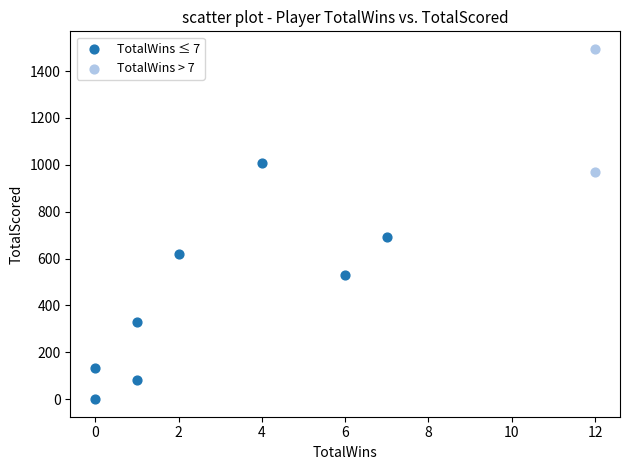

Which series has the largest Y range (max minus min)?

TotalWins ≤ 7